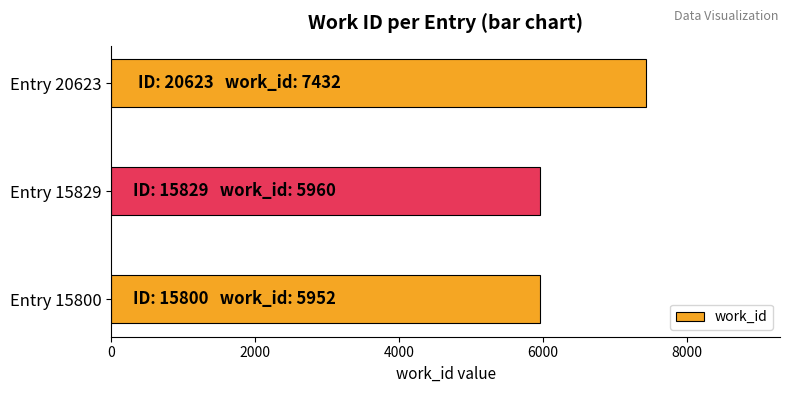

Which label corresponds to the largest value in the chart?

Entry 20623